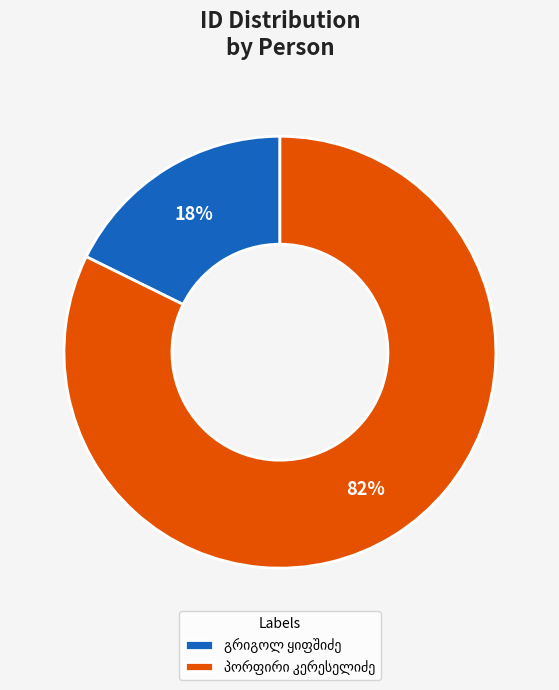

Is there a majority slice in this chart?

Yes